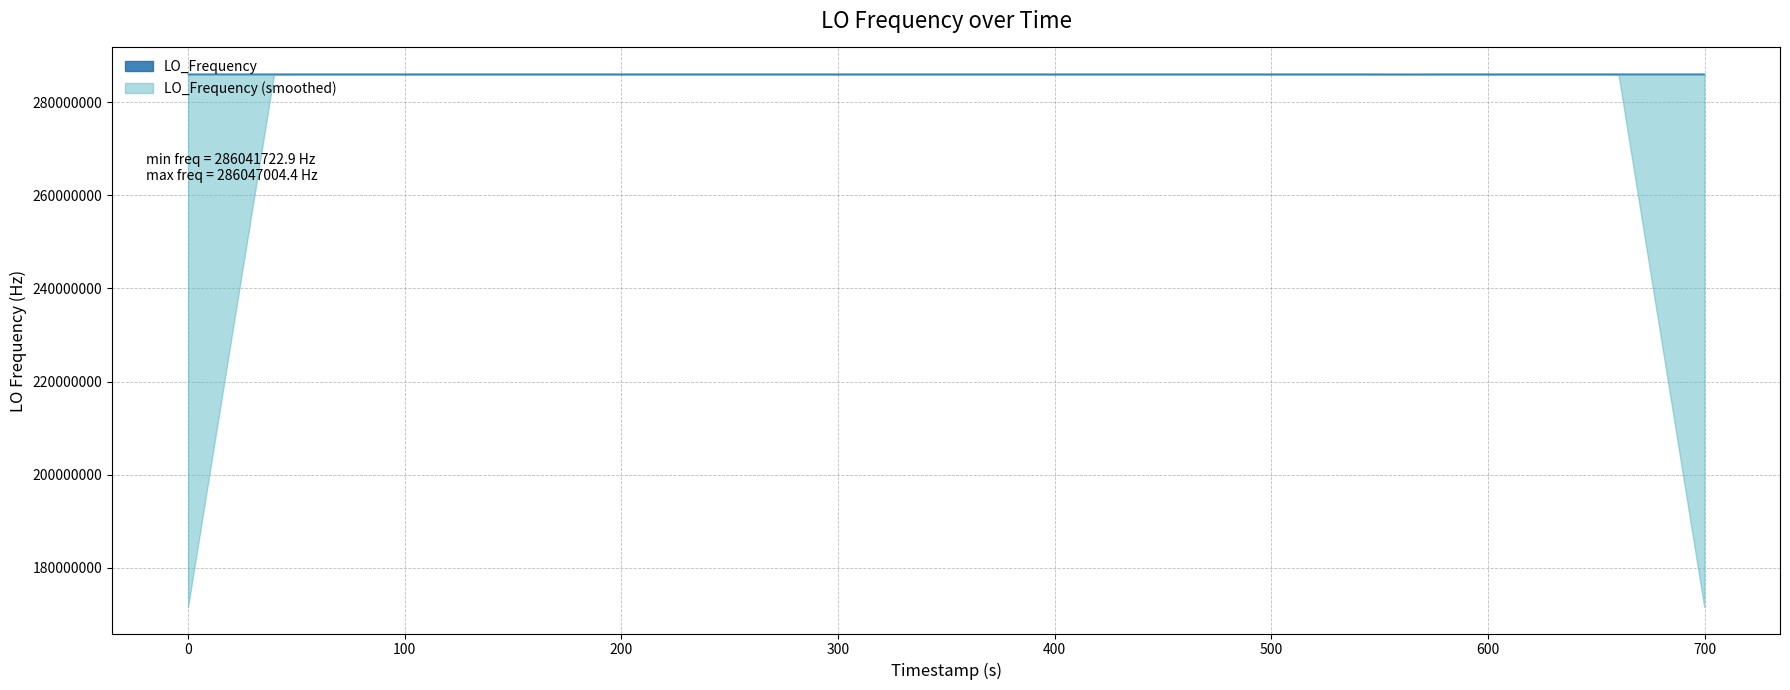

What is the average value?

286046868.2